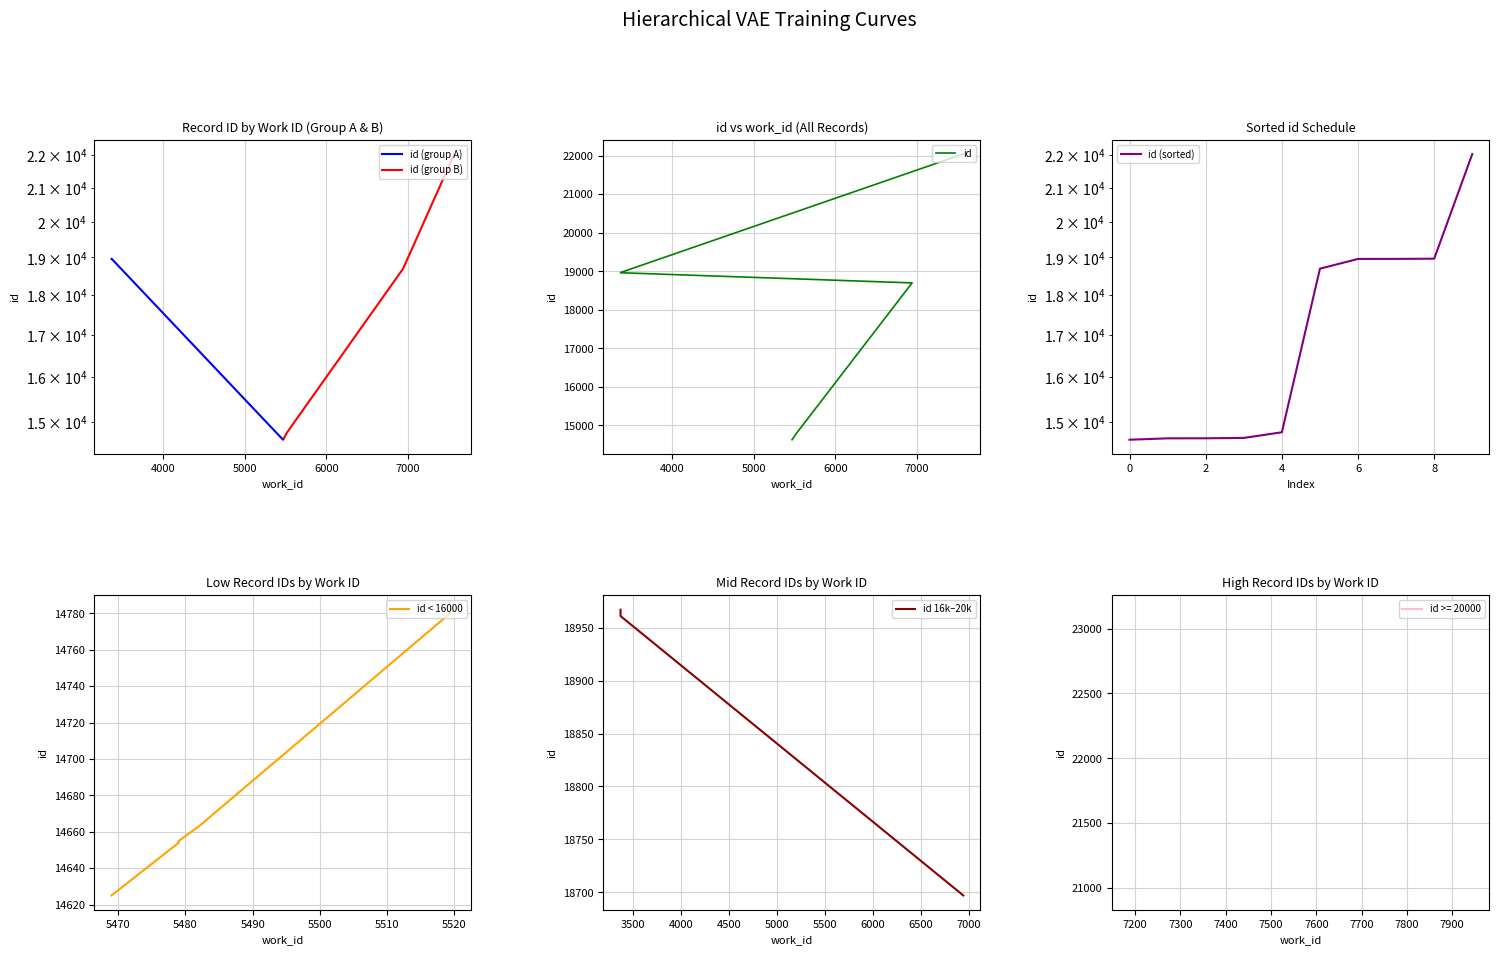

What is the difference between the values at 3370 and 5520?

4185